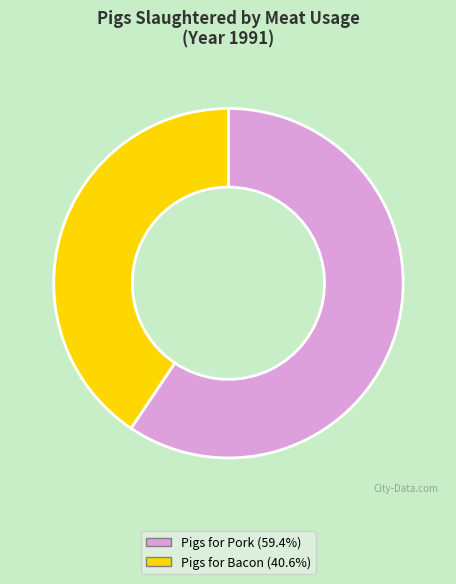

Does any single category account for the majority?

Yes